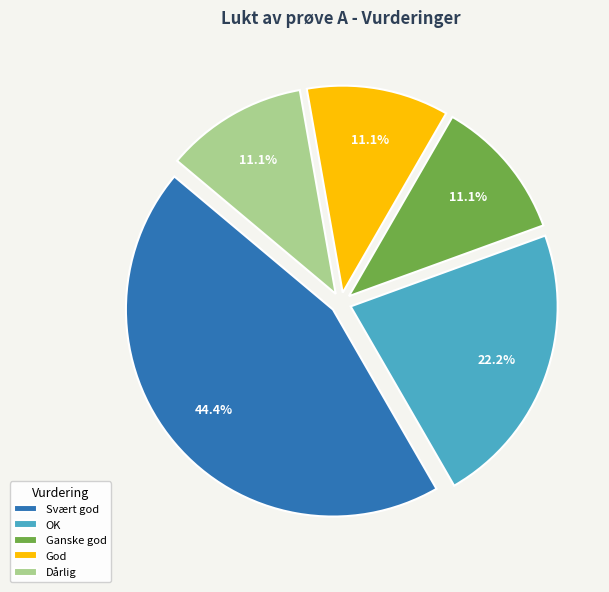

To the nearest percent, what percentage of the pie is Svært god?

44%